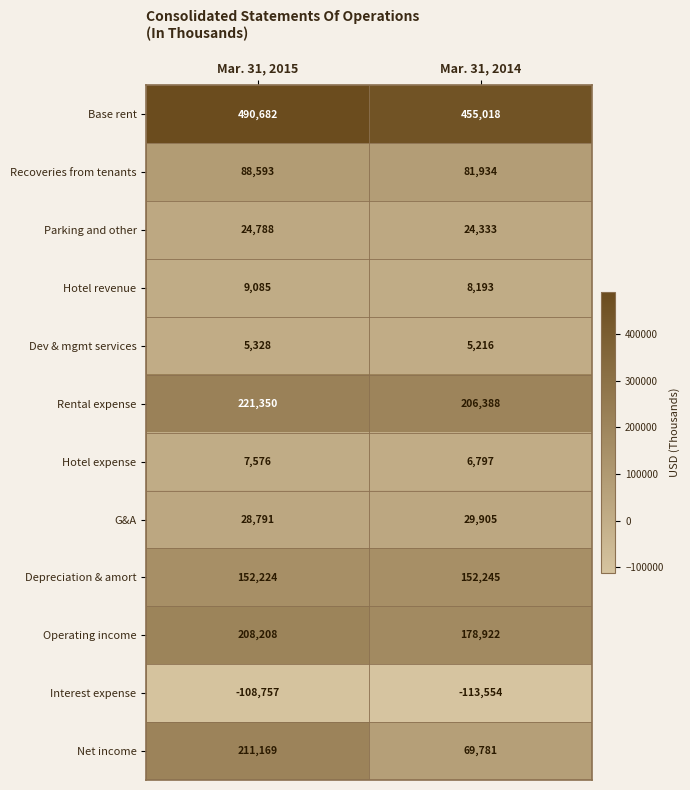

At Mar. 31, 2015, list the series in order from smallest to largest.

Interest expense, Dev & mgmt services, Hotel expense, Hotel revenue, Parking and other, G&A, Recoveries from tenants, Depreciation & amort, Operating income, Net income, Rental expense, Base rent